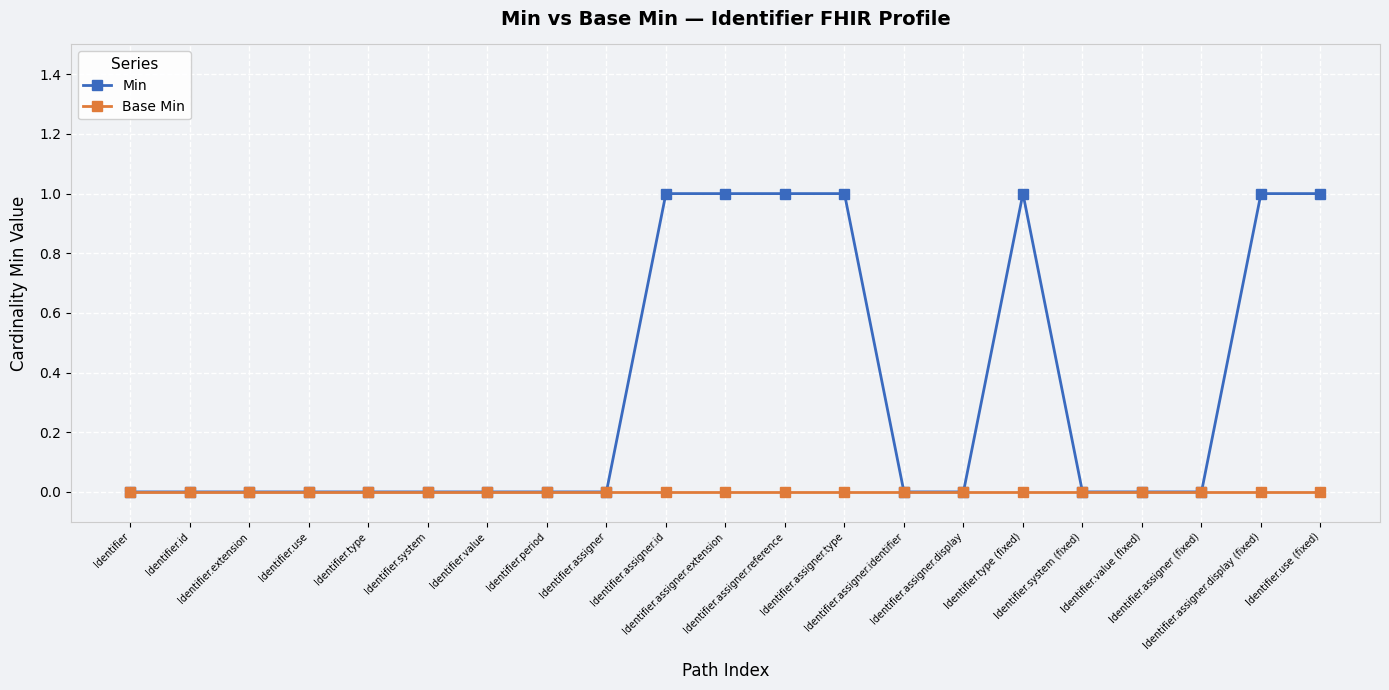

Which series has the largest range (max minus min)?

Min